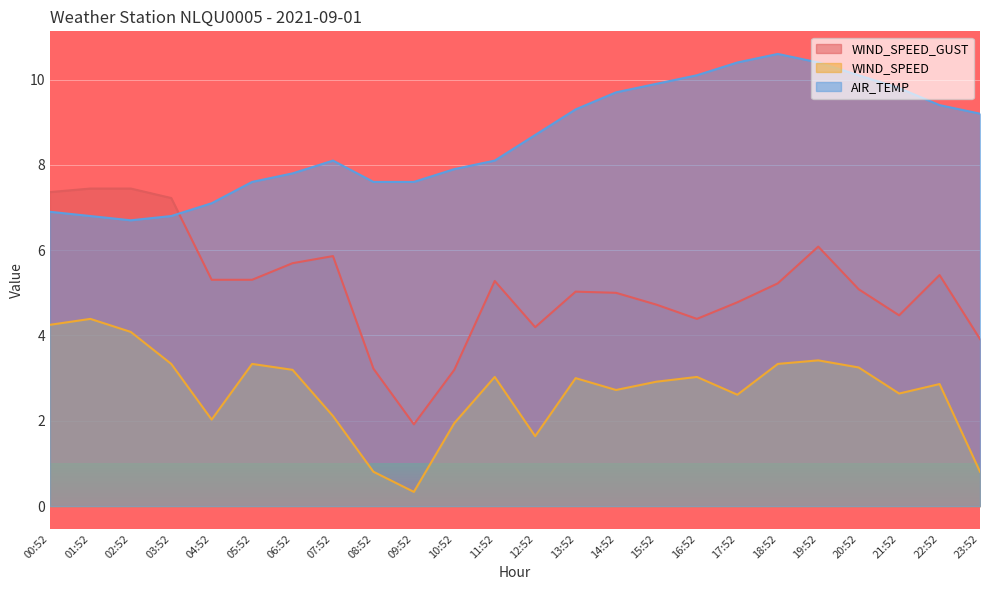

Reading right to left, extract all data points from this chart.

WIND_SPEED_GUST: 23:52=3.9	22:52=5.4	21:52=4.5	20:52=5.1	19:52=6.1	18:52=5.2	17:52=4.8	16:52=4.4	15:52=4.7	14:52=5.0	13:52=5.0	12:52=4.2	11:52=5.3	10:52=3.2	09:52=1.9	08:52=3.2	07:52=5.9	06:52=5.7	05:52=5.3	04:52=5.3	03:52=7.2	02:52=7.4	01:52=7.4	00:52=7.4
WIND_SPEED: 23:52=0.8	22:52=2.9	21:52=2.6	20:52=3.2	19:52=3.4	18:52=3.3	17:52=2.6	16:52=3.0	15:52=2.9	14:52=2.7	13:52=3.0	12:52=1.6	11:52=3.0	10:52=1.9	09:52=0.3	08:52=0.8	07:52=2.1	06:52=3.2	05:52=3.3	04:52=2.0	03:52=3.3	02:52=4.1	01:52=4.4	00:52=4.2
AIR_TEMP: 23:52=9.2	22:52=9.4	21:52=9.8	20:52=10.1	19:52=10.4	18:52=10.6	17:52=10.4	16:52=10.1	15:52=9.9	14:52=9.7	13:52=9.3	12:52=8.7	11:52=8.1	10:52=7.9	09:52=7.6	08:52=7.6	07:52=8.1	06:52=7.8	05:52=7.6	04:52=7.1	03:52=6.8	02:52=6.7	01:52=6.8	00:52=6.9